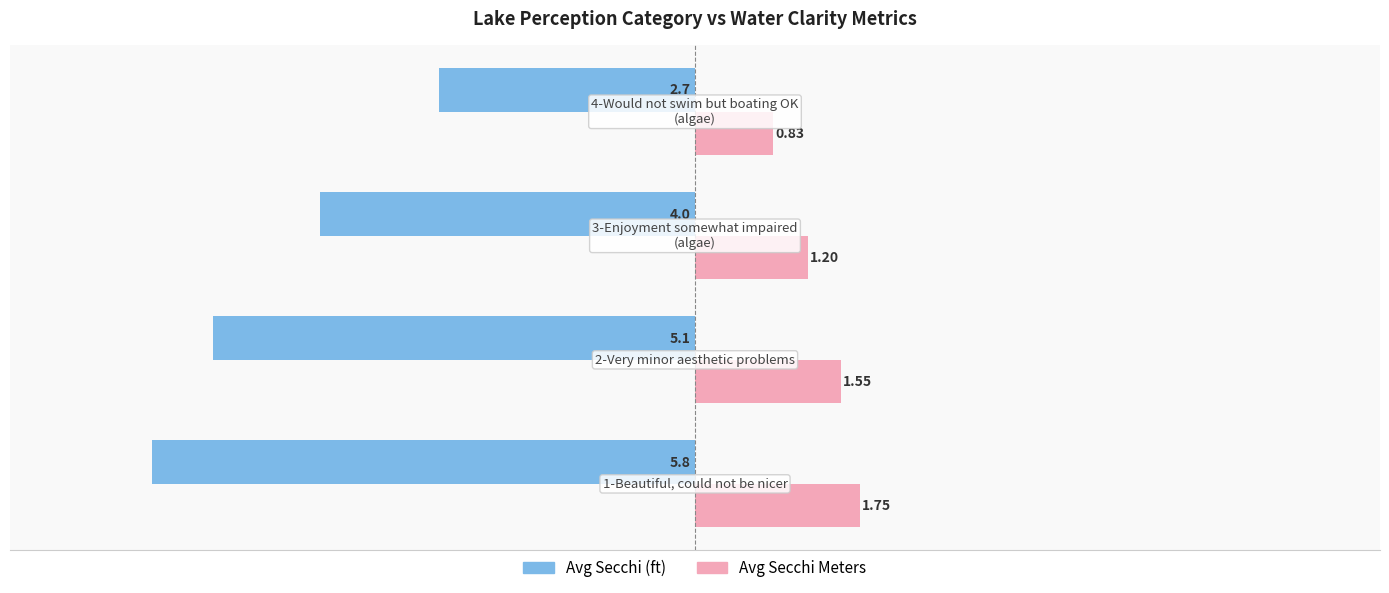

At how many categories does at least one series exceed -5?

4